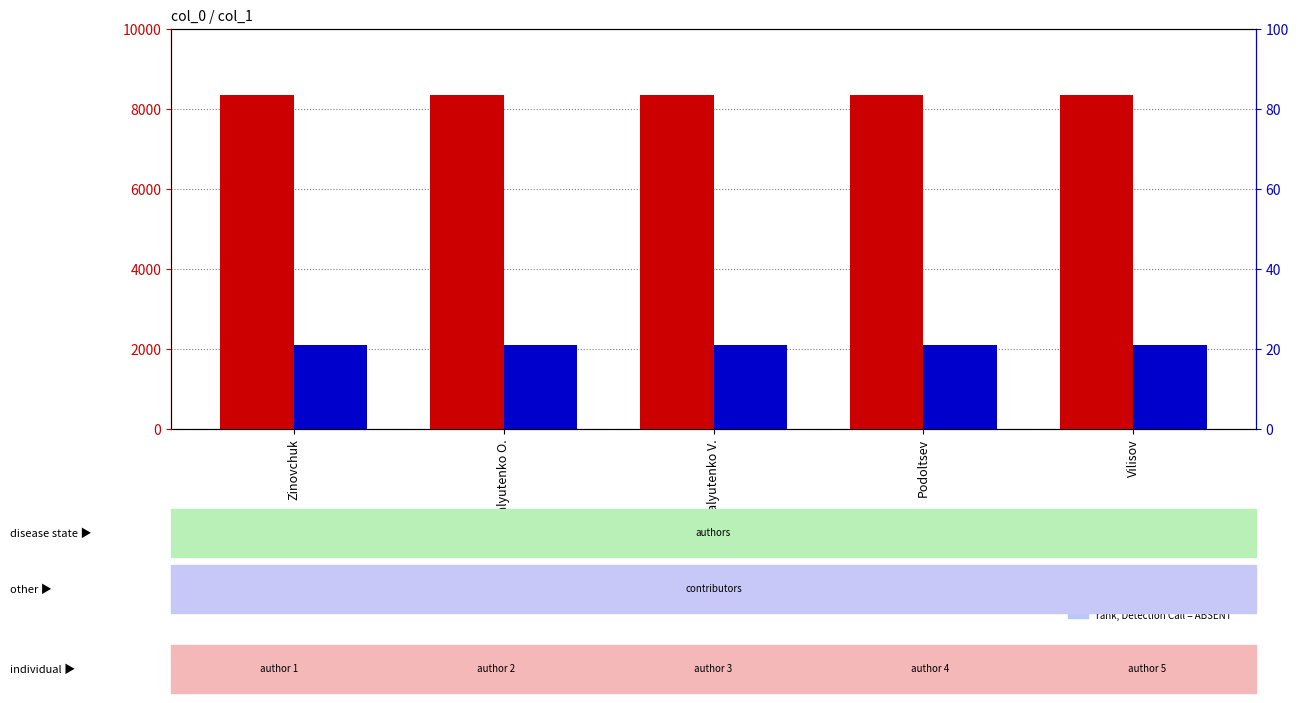

Reading right to left, extract all data points from this chart.

transformed count: 8346	8346	8346	8346	8346
percentile rank within the sample: 21	21	21	21	21